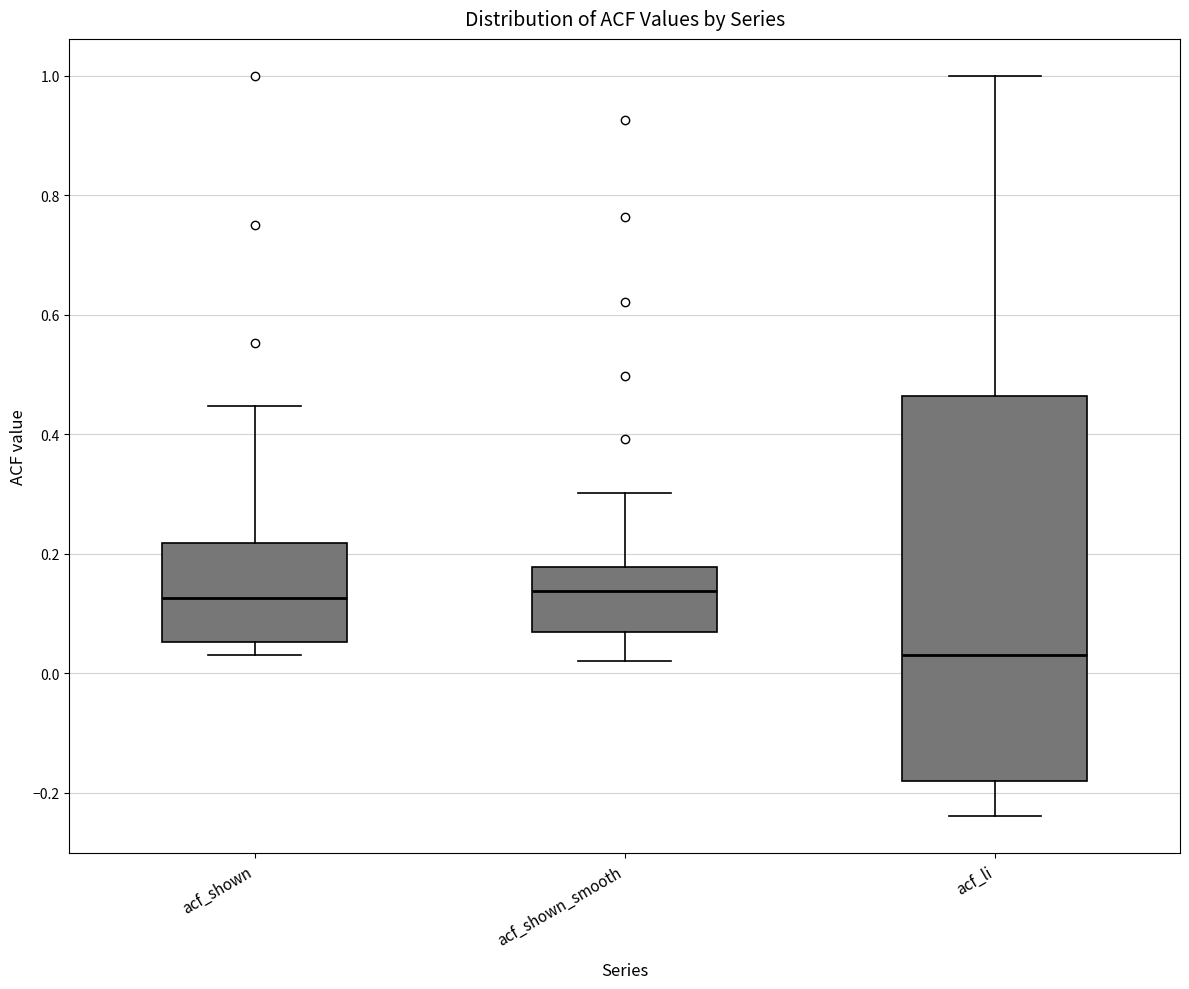

Comparing the boxes themselves (not the whiskers), which one is the tallest?

acf_li